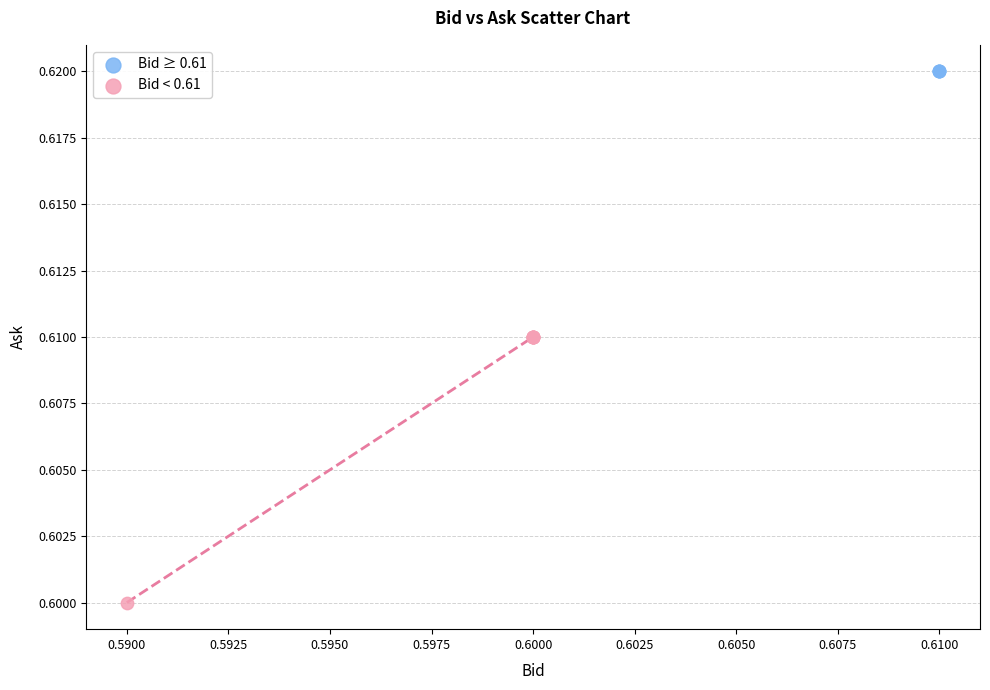

Which series contains the lowest Y value?

Bid < 0.61